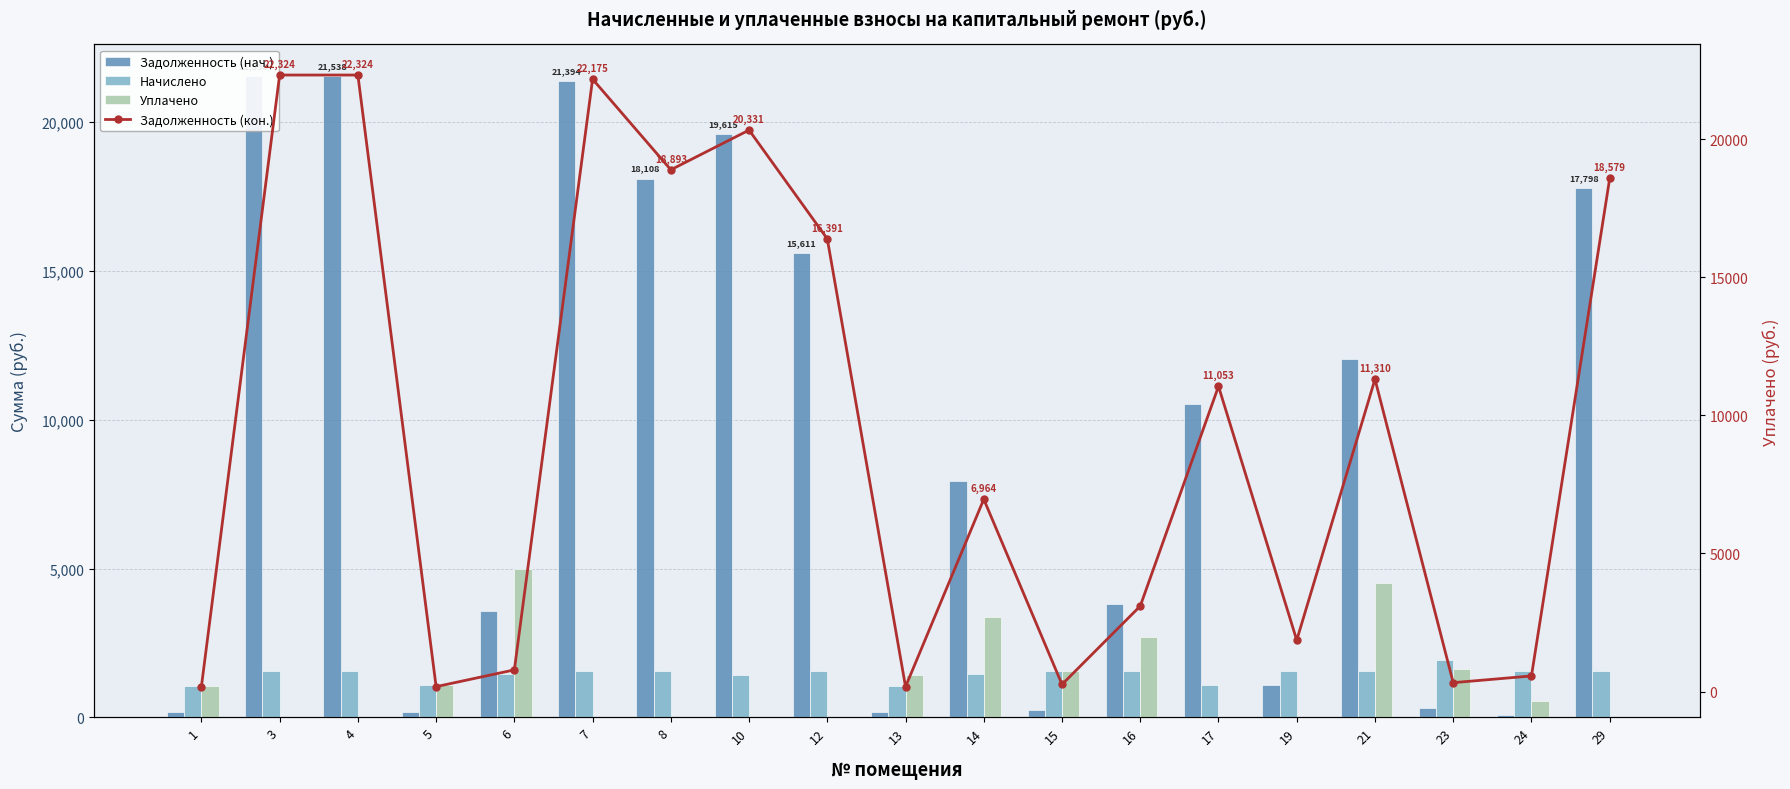

Is it true that Задолженность (нач.) equals 128.4 at 24?

False